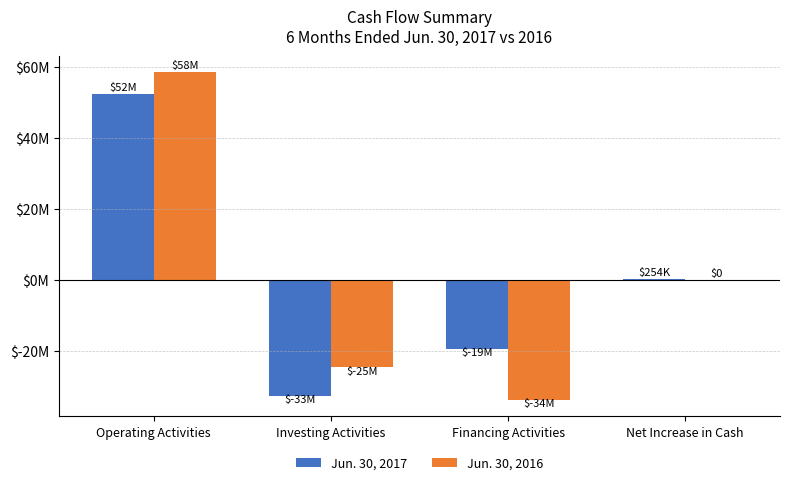

Does the chart contain stacked bars?

No